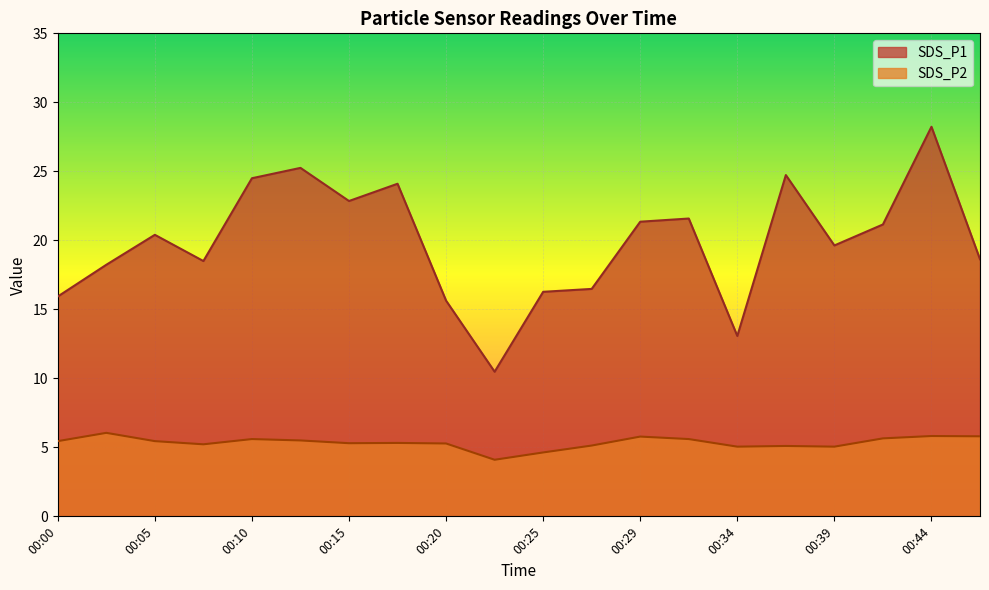

True or false: SDS_P1 and SDS_P2 cross at least once.

False